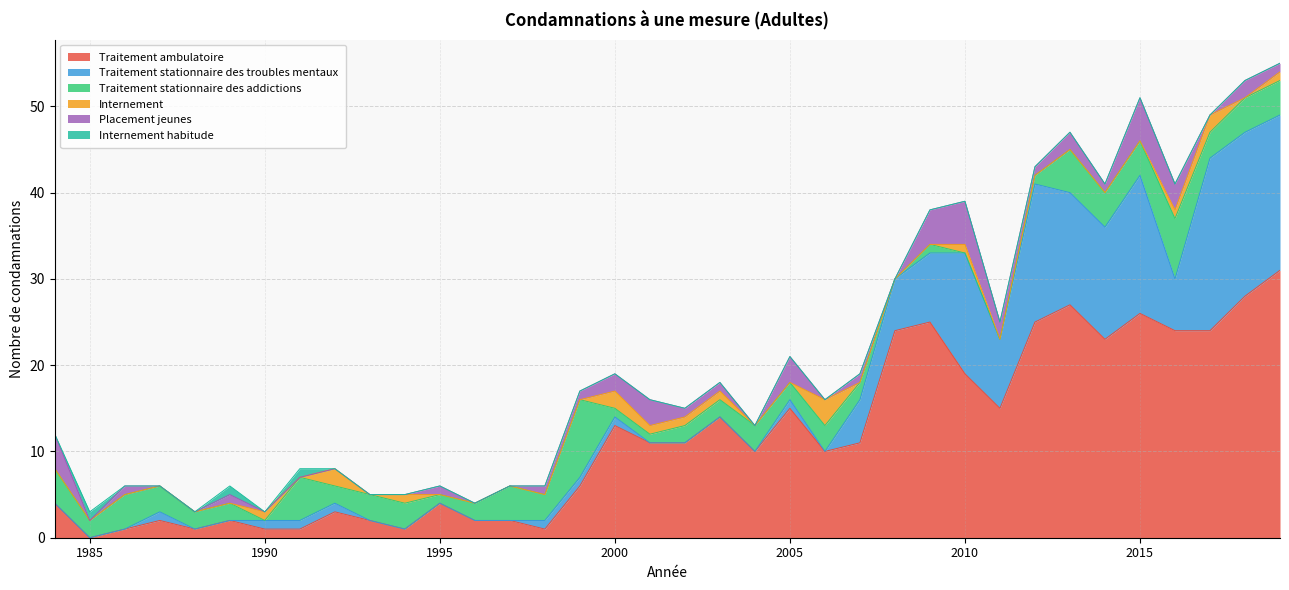

What is the spread (max minus min) of values at 2012?

25